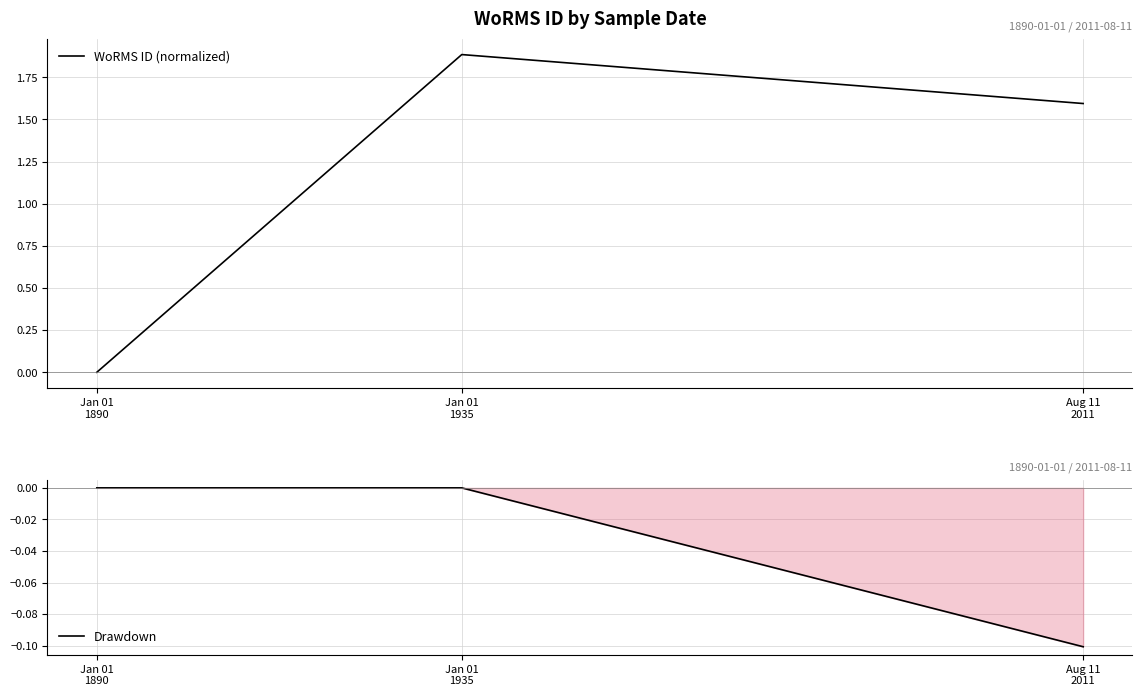

Reading left to right, list all the values displayed in this chart.

WoRMS ID (normalized): Jan 01
1890=0.0	Jan 01
1935=1.9	Aug 11
2011=1.6
Drawdown: Jan 01
1890=0.0	Jan 01
1935=0.0	Aug 11
2011=-0.1